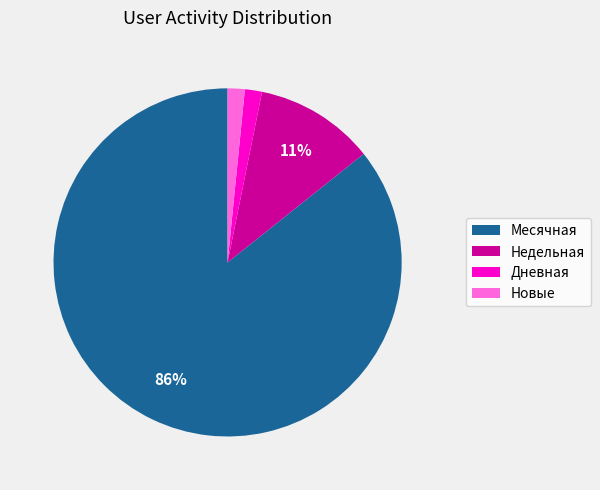

Is the sum of Дневная and Новые greater than half?

No